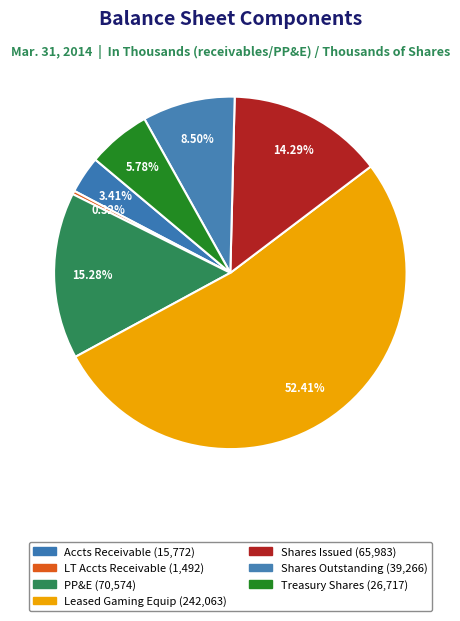

Count the number of slices in the pie.

7